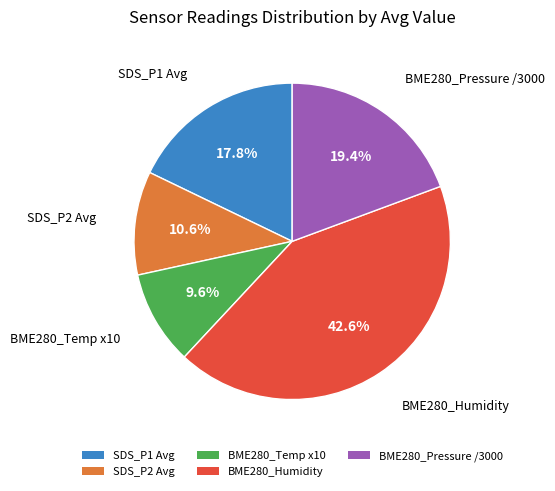

Between SDS_P2 Avg and SDS_P1 Avg, which is larger?

SDS_P1 Avg